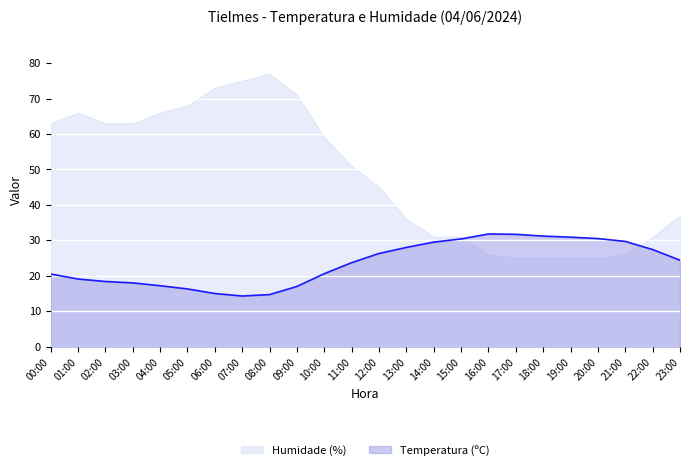

Which series has the largest total across all categories?

Humidade (%)